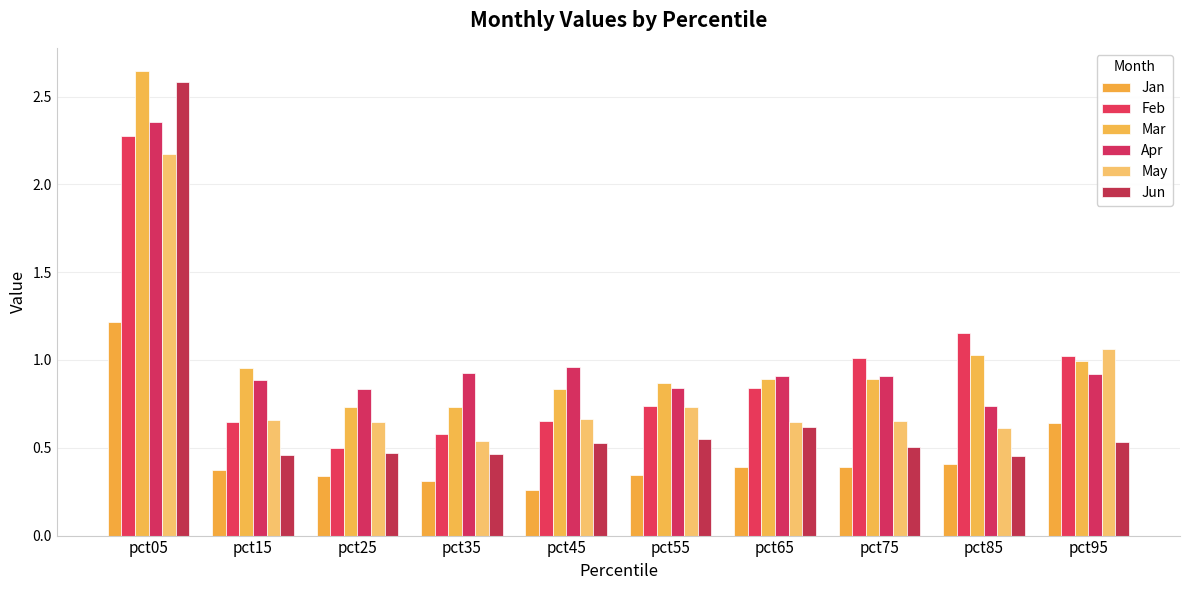

How many series are shown in this chart?

6